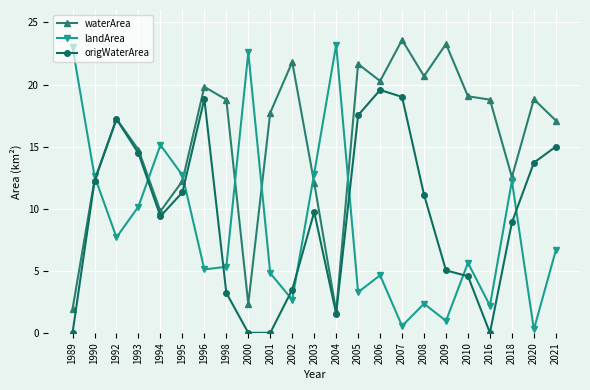

How many distinct data groups are displayed?

3